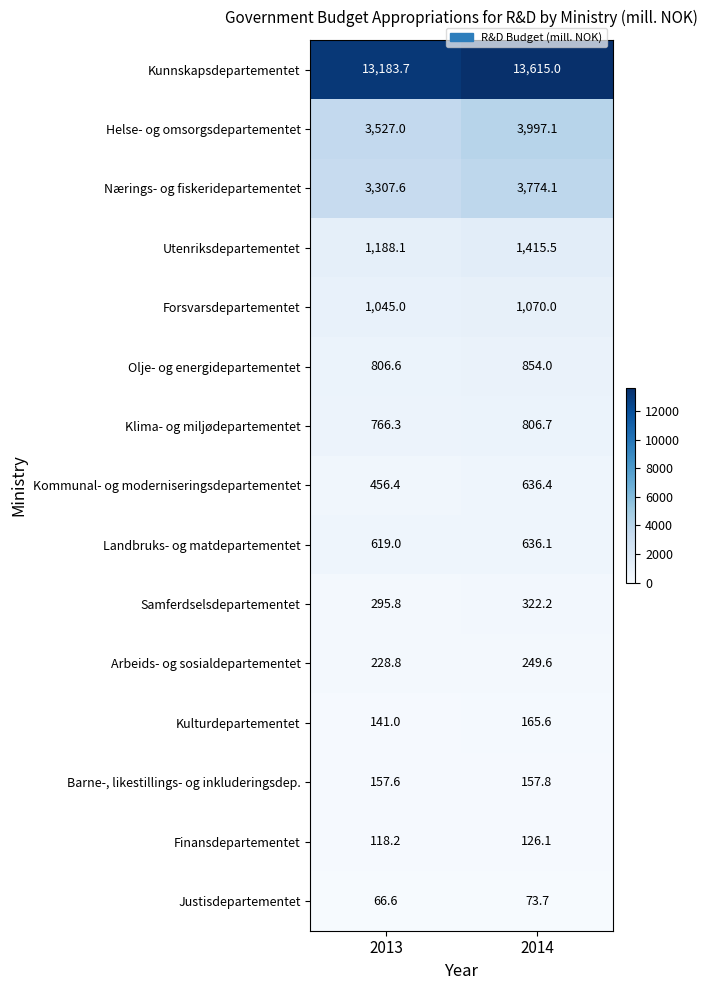

What is the spread (max minus min) of values at 2013?

13117.1